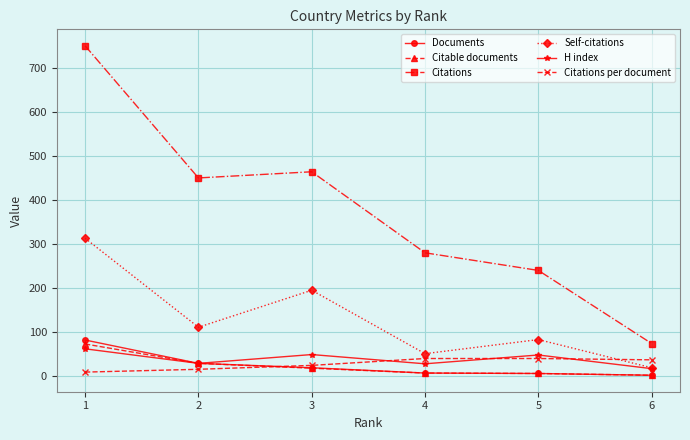

What are all the series names shown in the legend?

Documents, Citable documents, Citations, Self-citations, H index, Citations per document